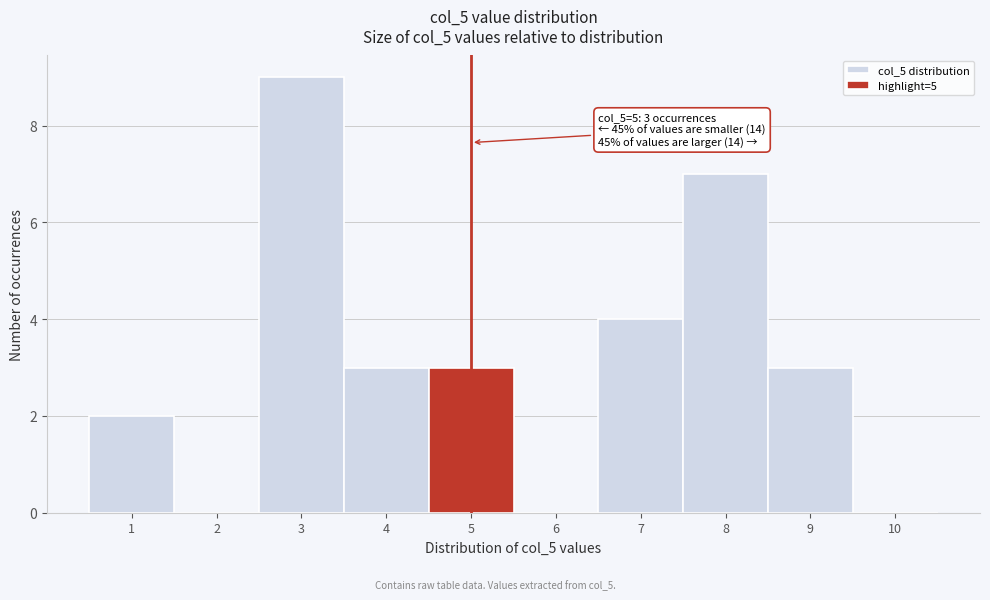

Over which range of the x-axis is the bar tallest?

2.5 to 3.5